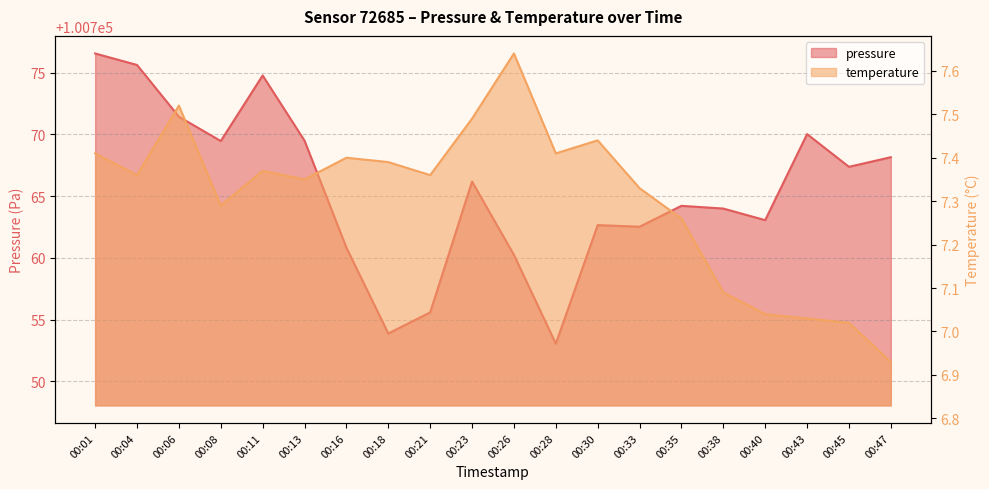

At which label does temperature reach its minimum?

00:47